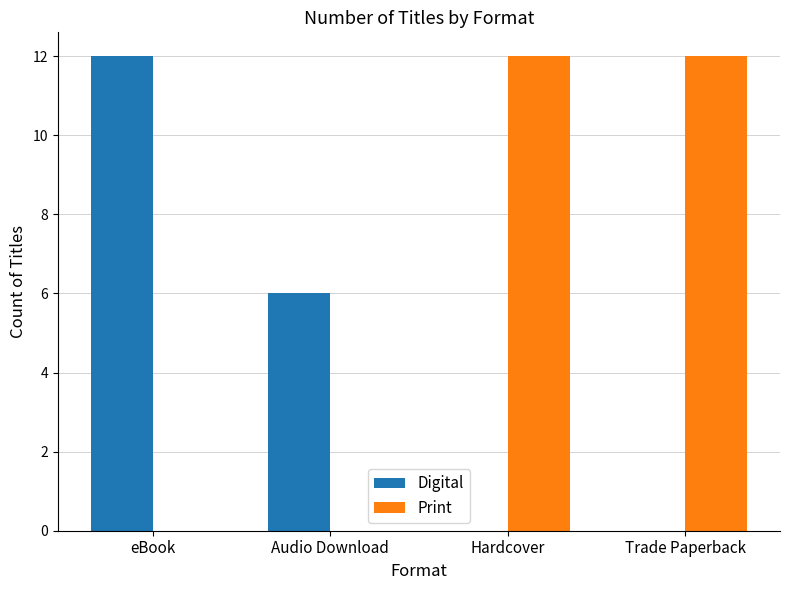

Is the value of Digital at Audio Download greater than the value of Print at eBook?

Yes